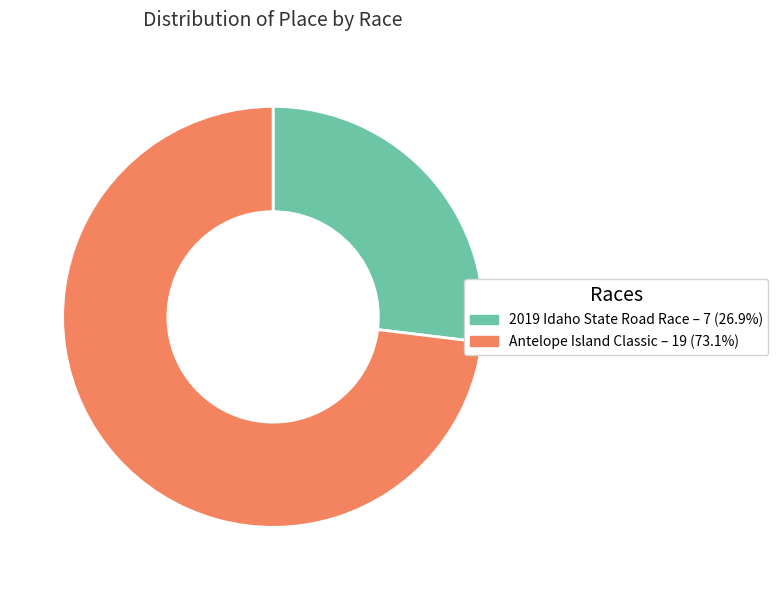

Combined, do Antelope Island Classic and 2019 Idaho State Road Race account for over 50%?

Yes